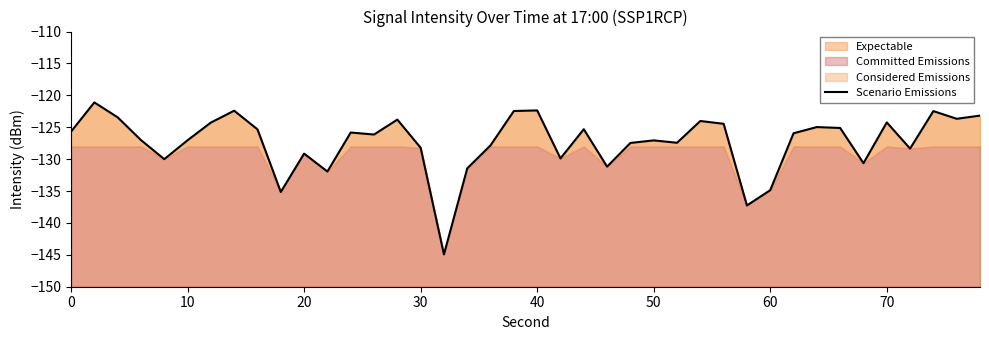

True or false: the data has more than 0 interior local peaks.

True